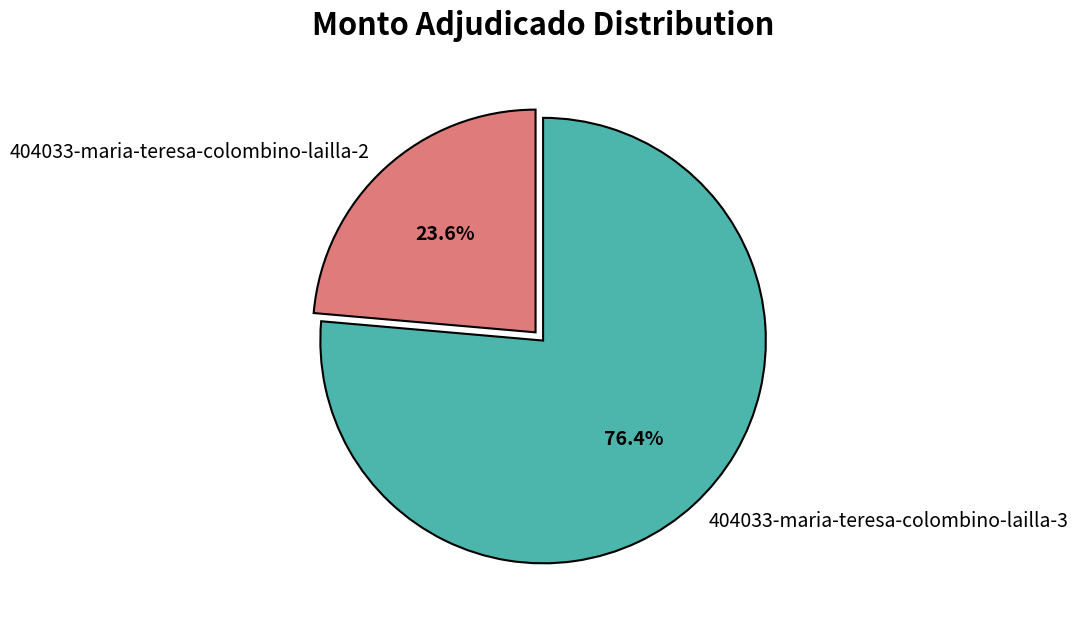

Do 404033-maria-teresa-colombino-lailla-2 and 404033-maria-teresa-colombino-lailla-3 together represent more than half of the pie?

Yes